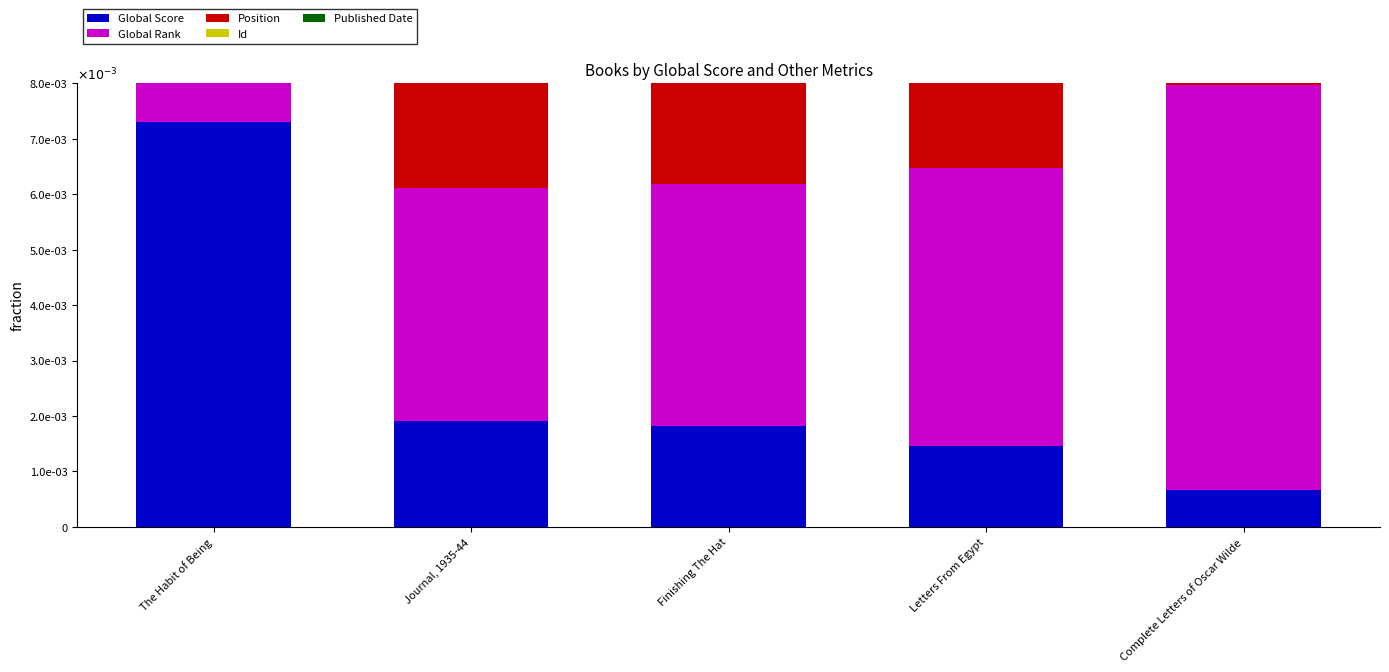

Rank the categories by Position value from highest to lowest.

Complete Letters of Oscar Wilde, Letters From Egypt, Finishing The Hat, Journal, 1935-44, The Habit of Being